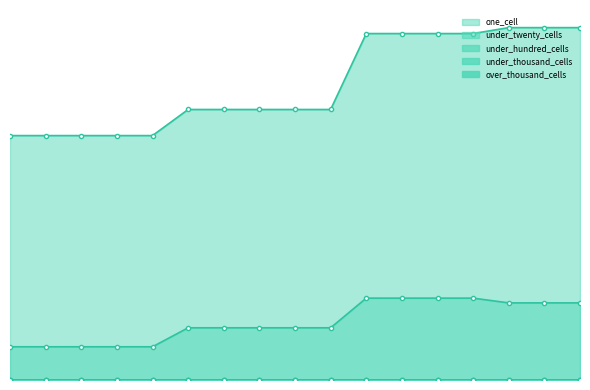

True or false: over_thousand_cells has more than 0 interior local peaks.

False